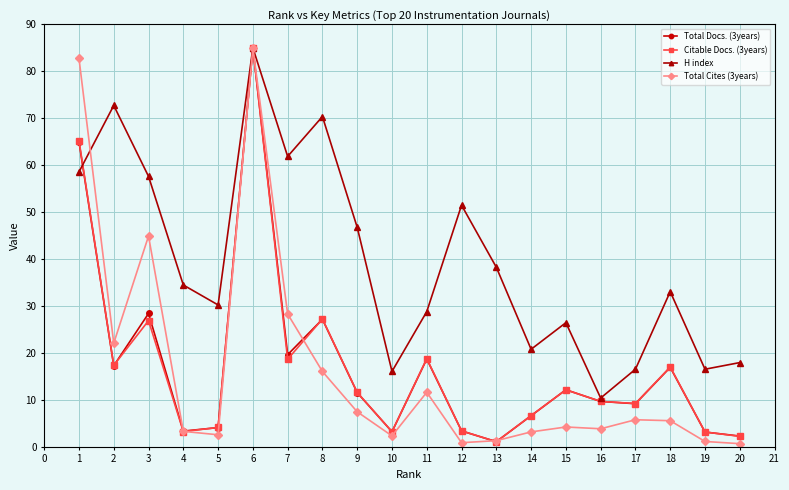

True or false: Total Docs. (3years) and Total Cites (3years) intersect in this chart.

True